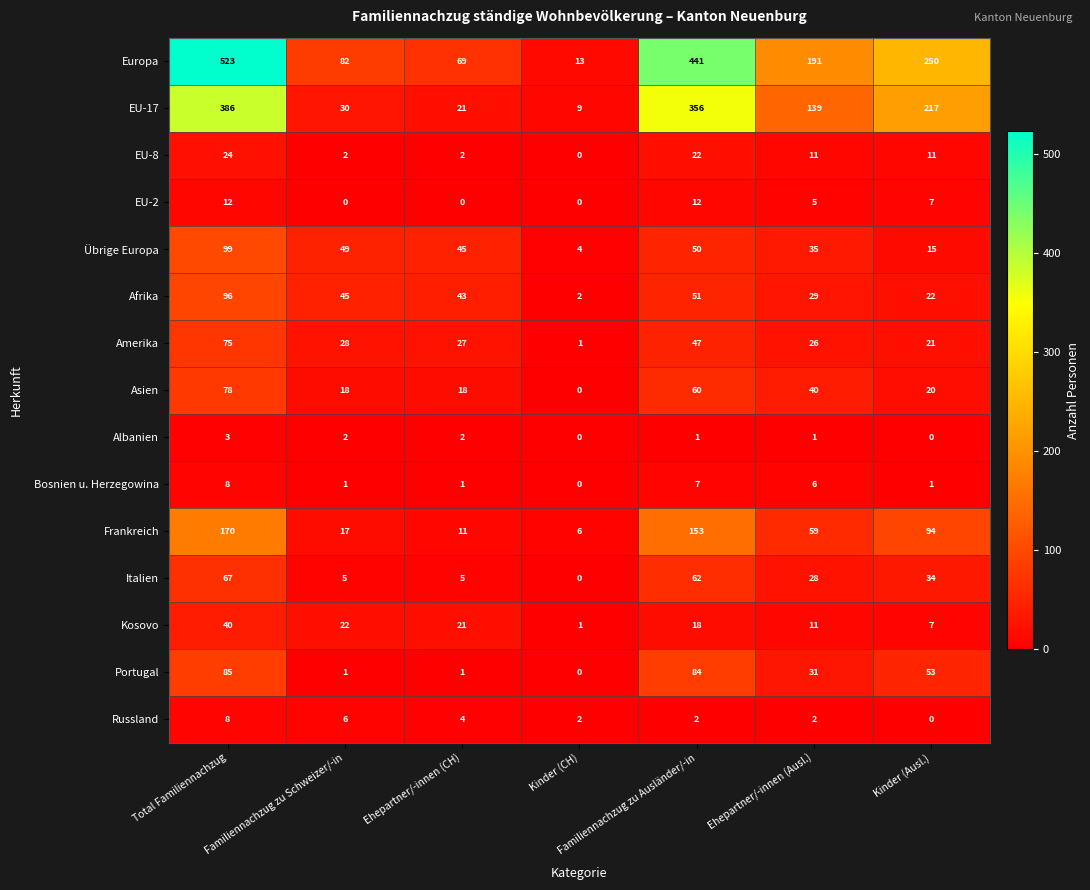

How many distinct data groups are displayed?

15